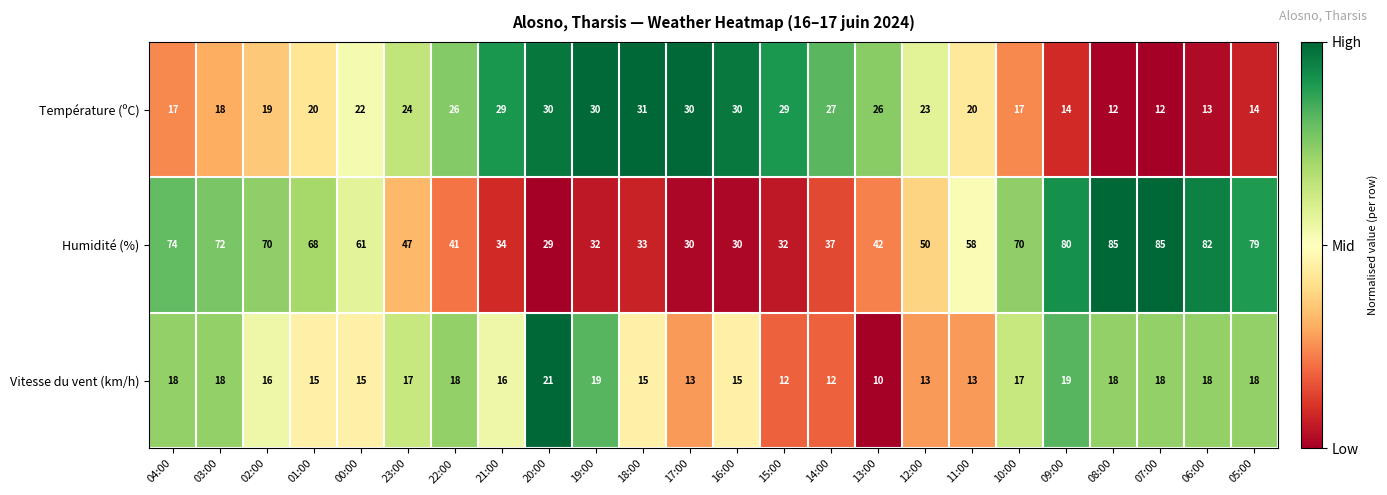

What is the total value across all series at 20:00?

80